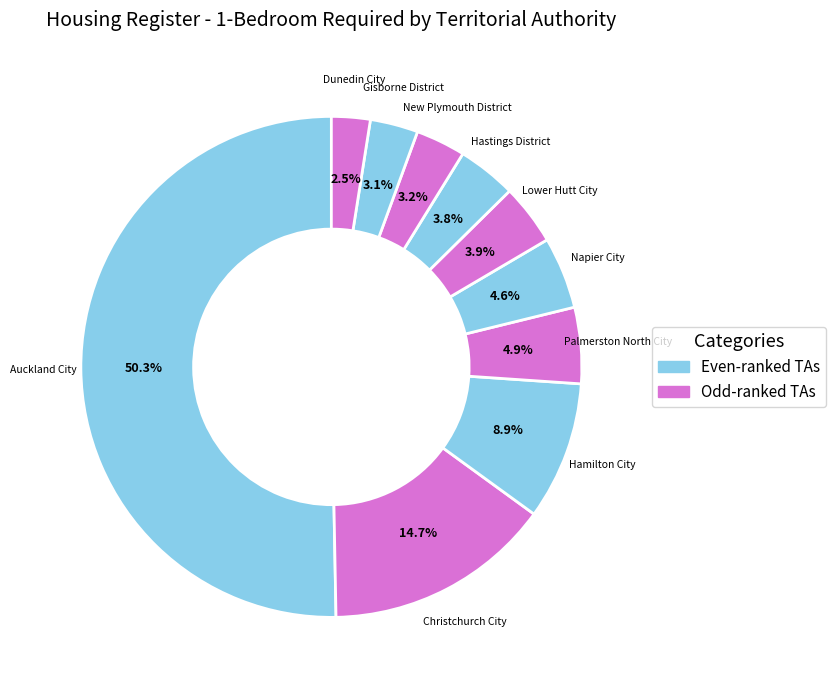

Count the number of slices in the pie.

10